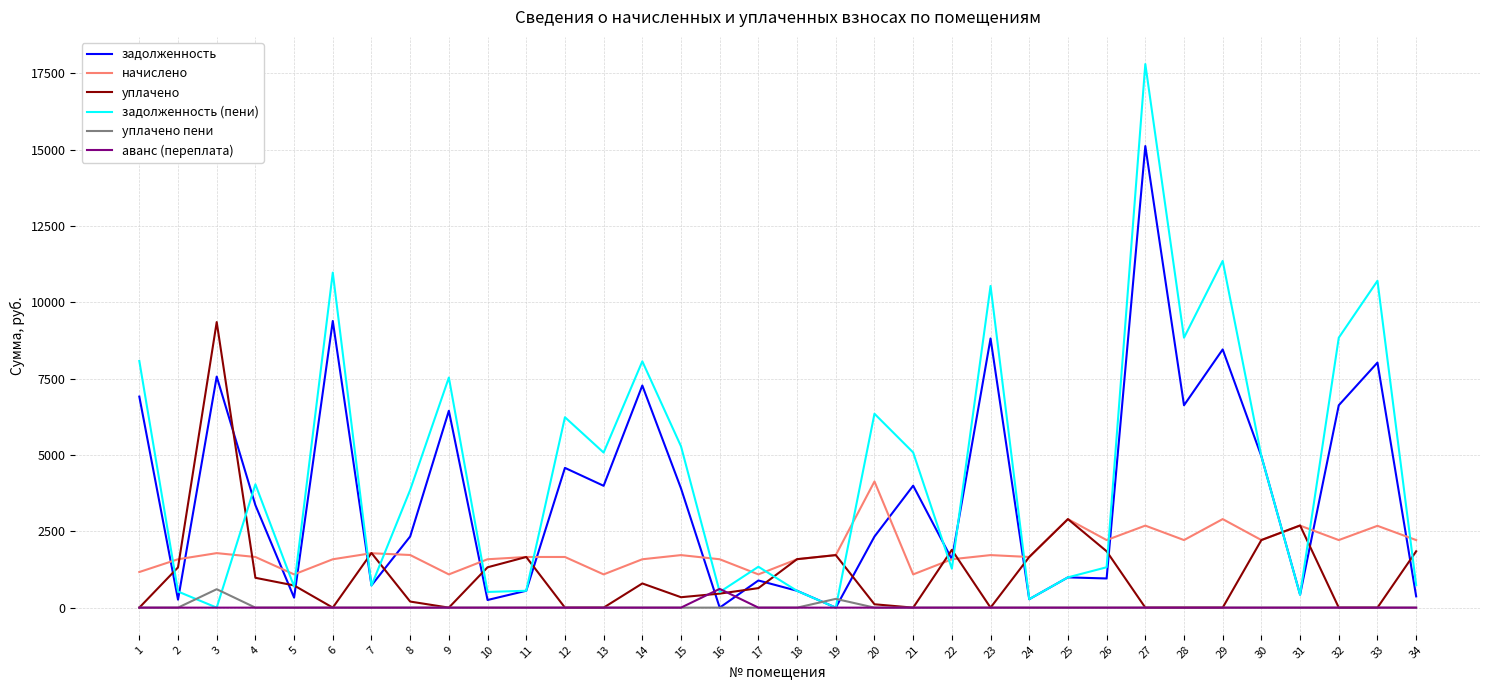

At which label does уплачено first exceed 727?

2